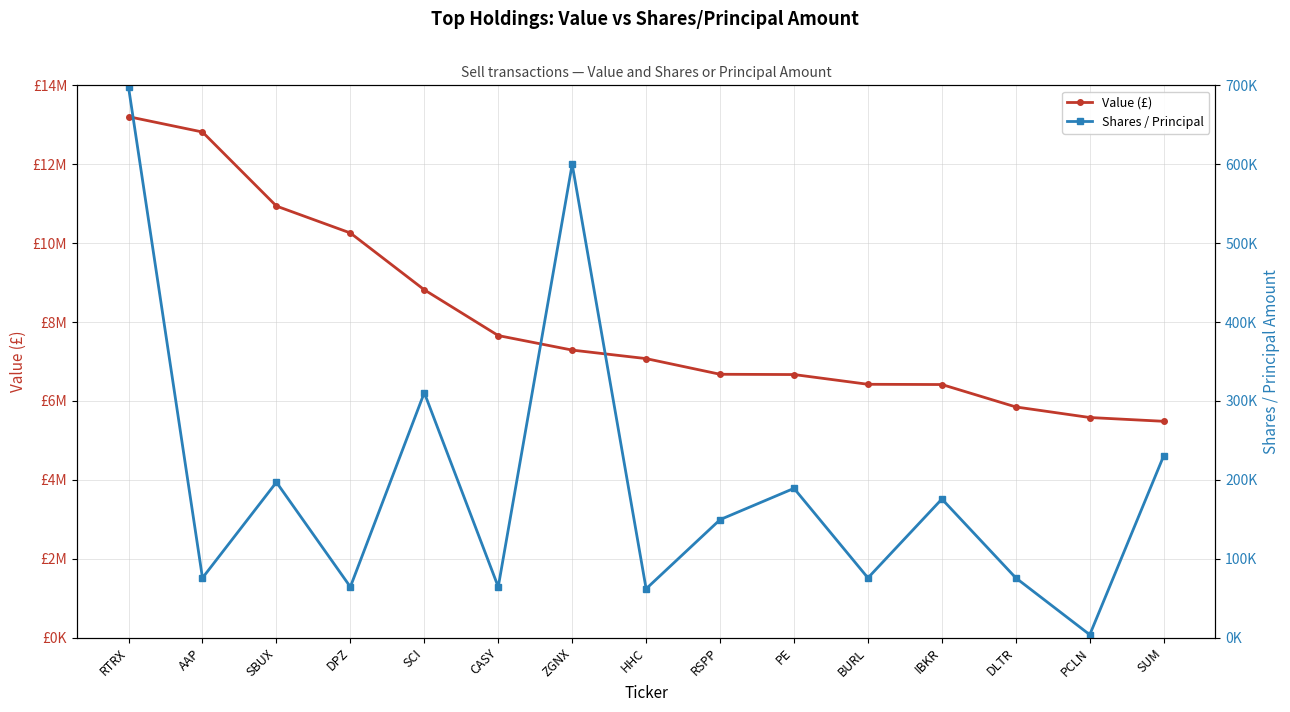

What are all the series names shown in the legend?

Value (£), Shares / Principal